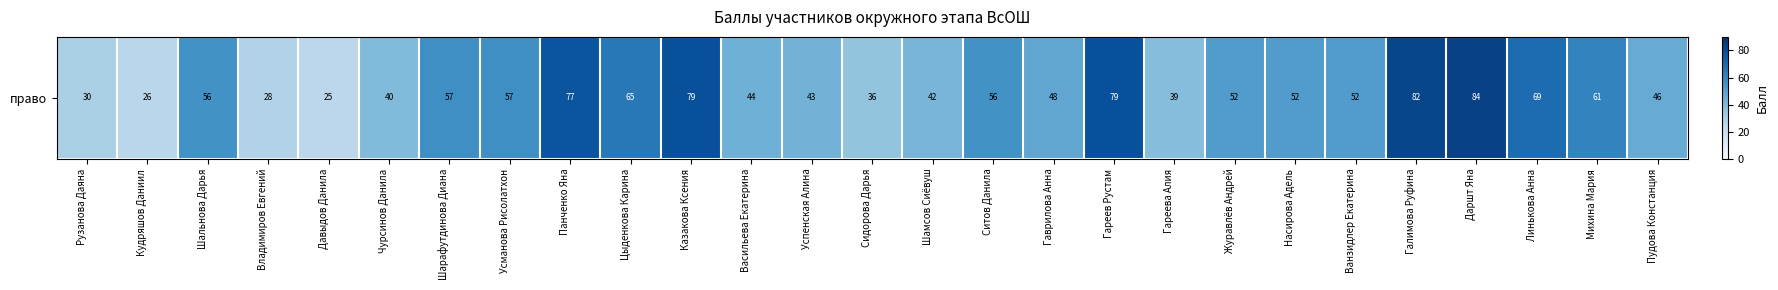

Which label corresponds to the largest value in the chart?

Даршт Яна